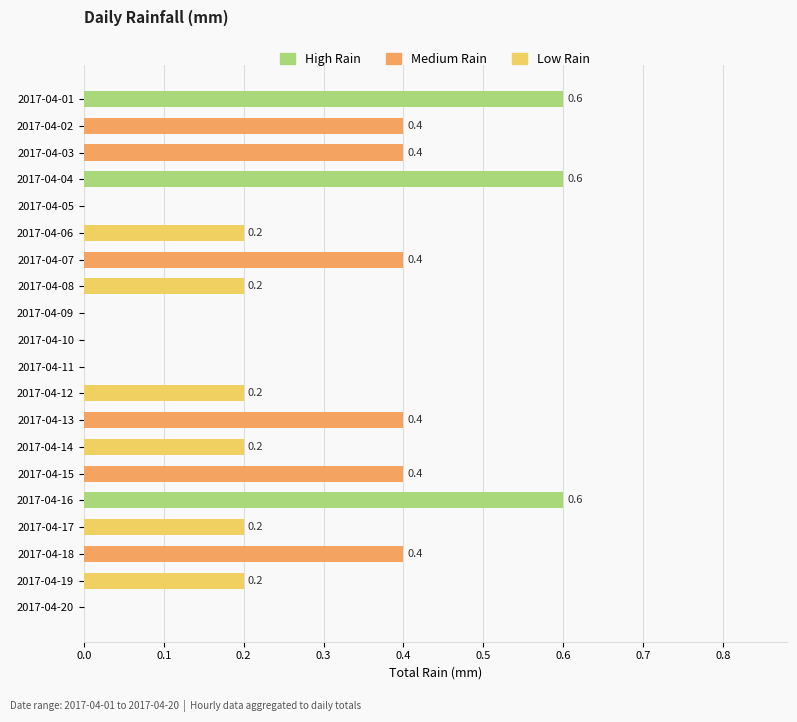

What is the sum of all values?

5.4